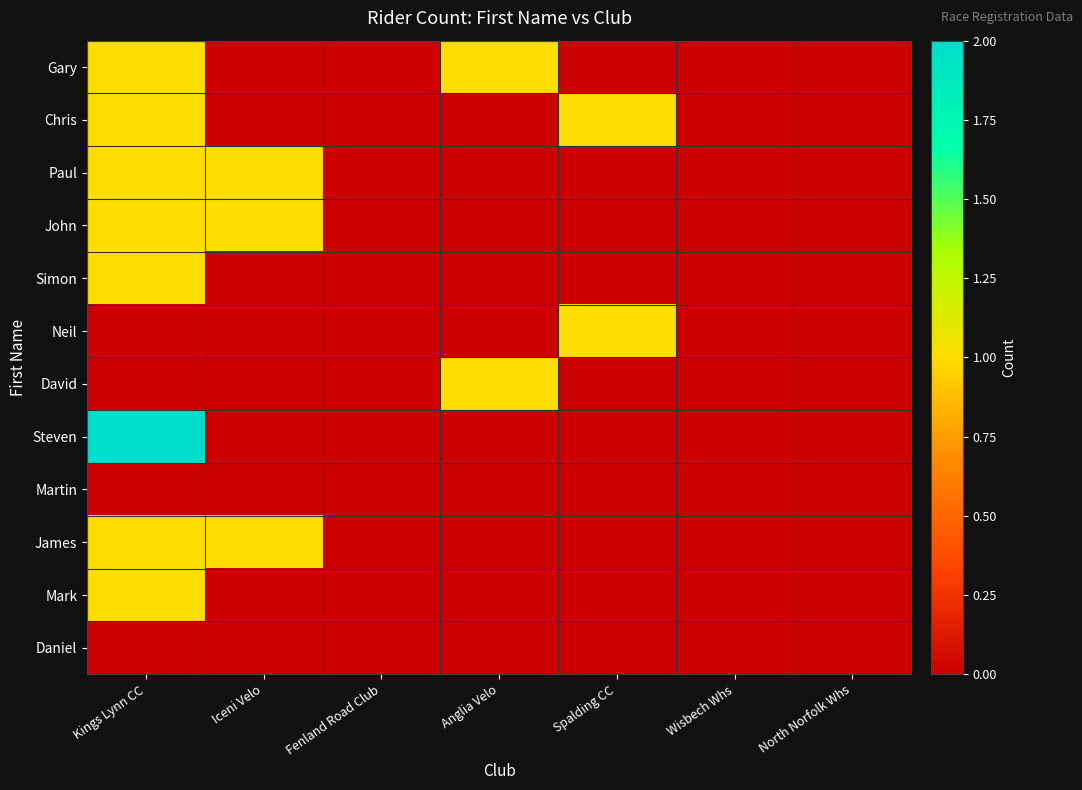

At which category is the sum across all series the highest?

Kings Lynn CC